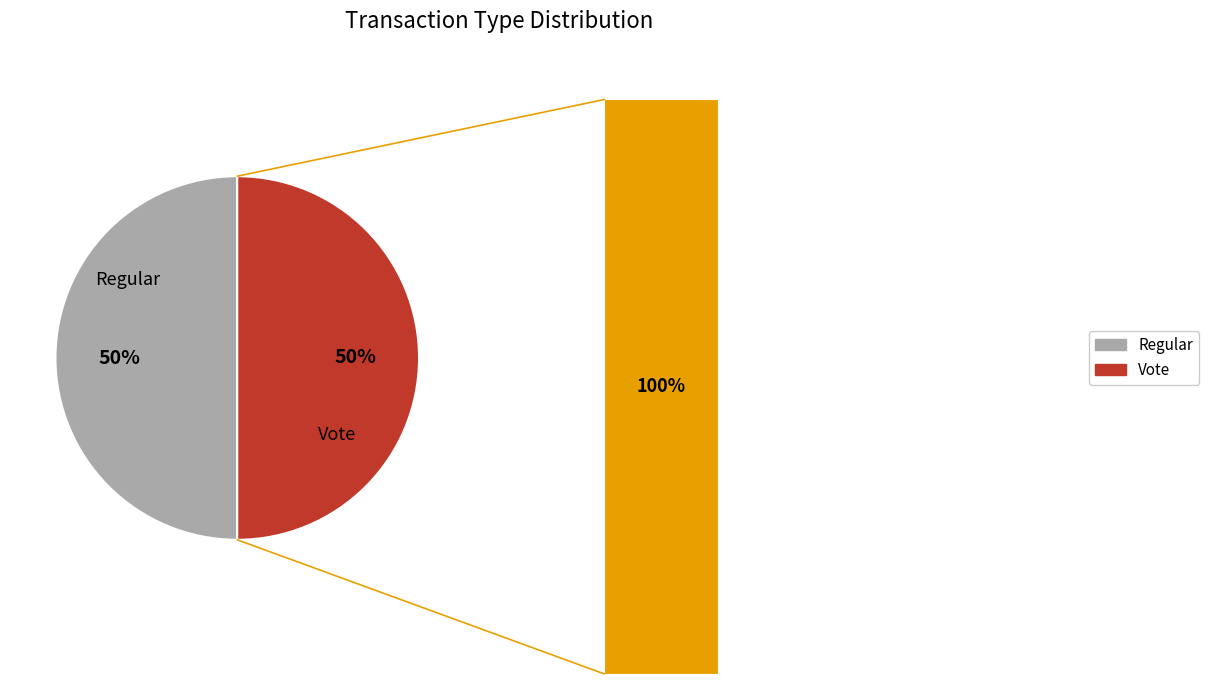

Count the number of slices in the pie.

2